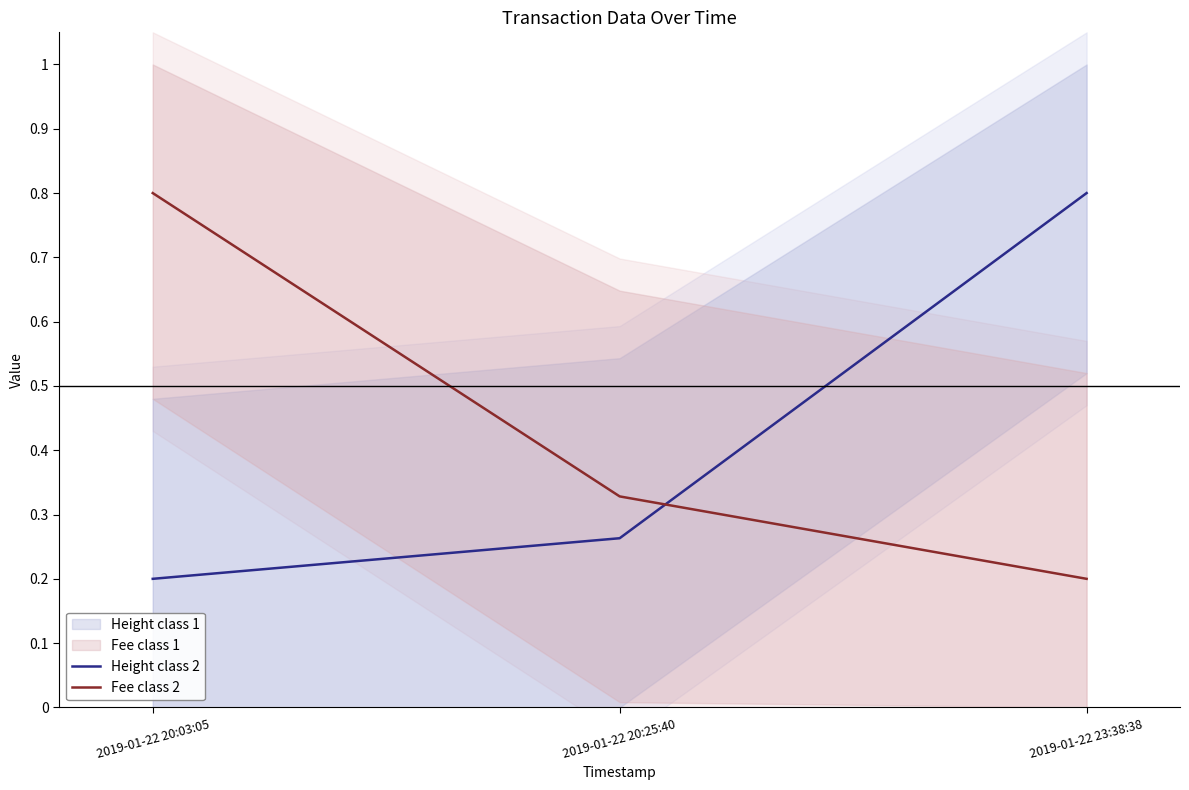

Count the number of categories in the chart.

3